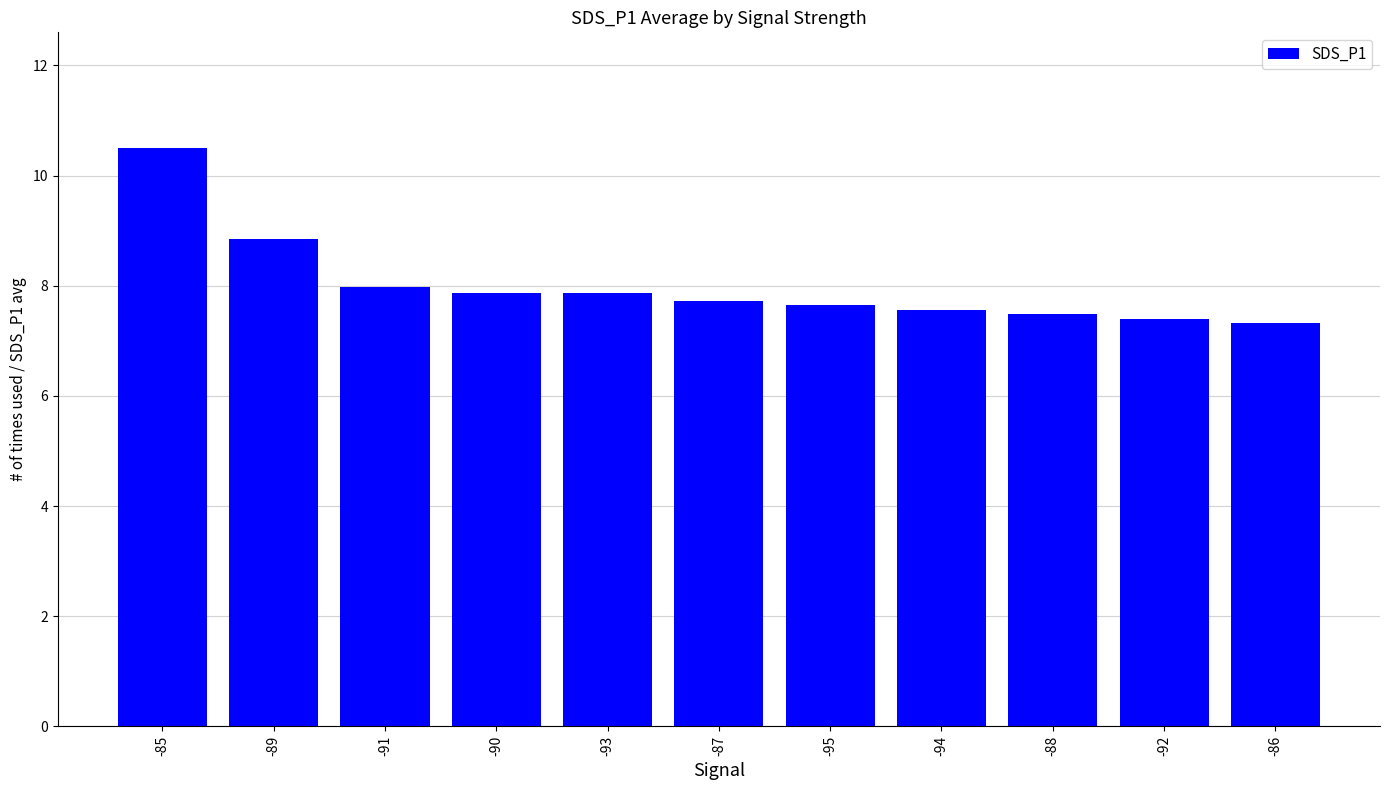

How many distinct data groups are displayed?

1